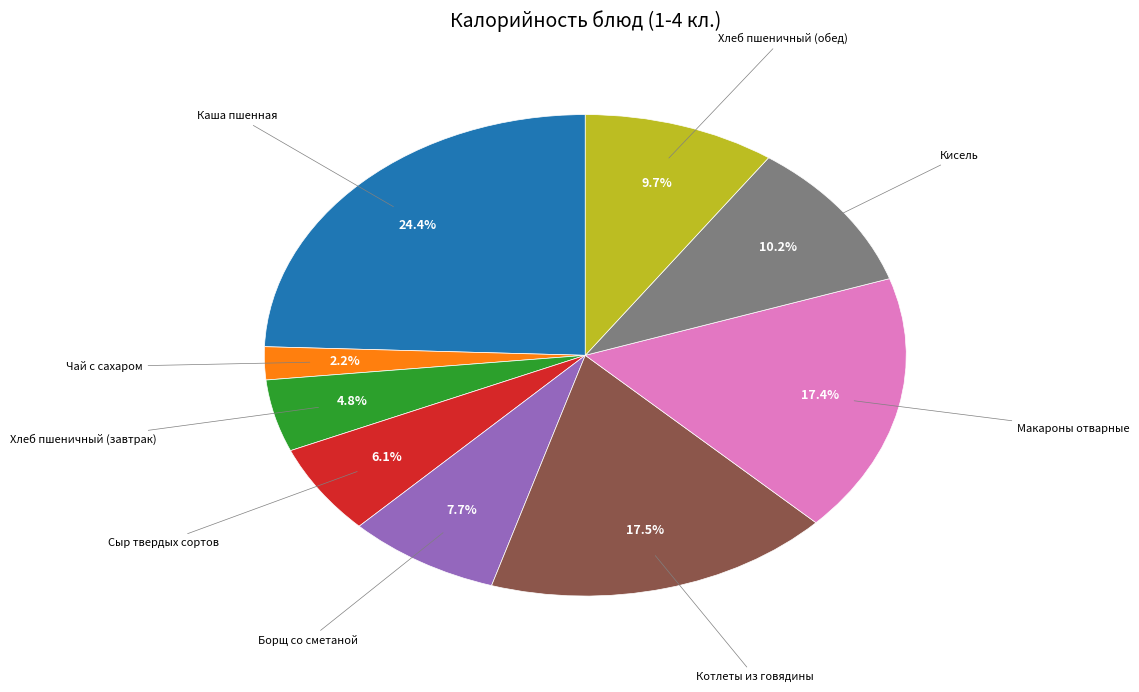

What percentage is the Сыр твердых сортов slice, to the nearest percent?

6%